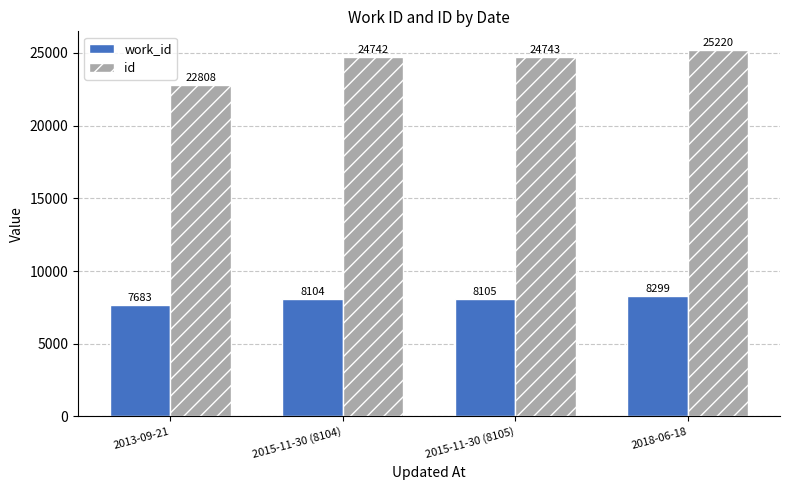

How many distinct data groups are displayed?

2